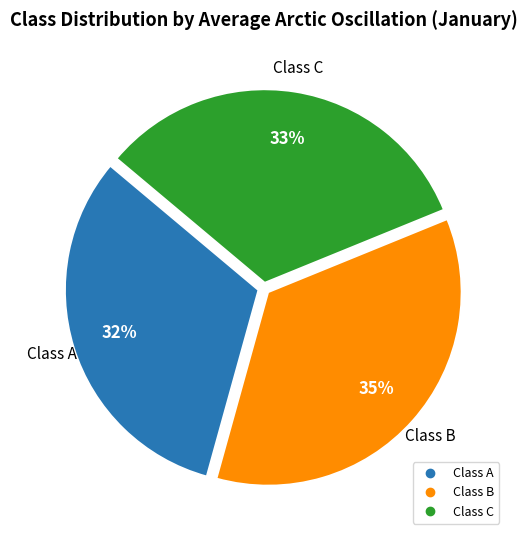

Is there a majority slice in this chart?

No